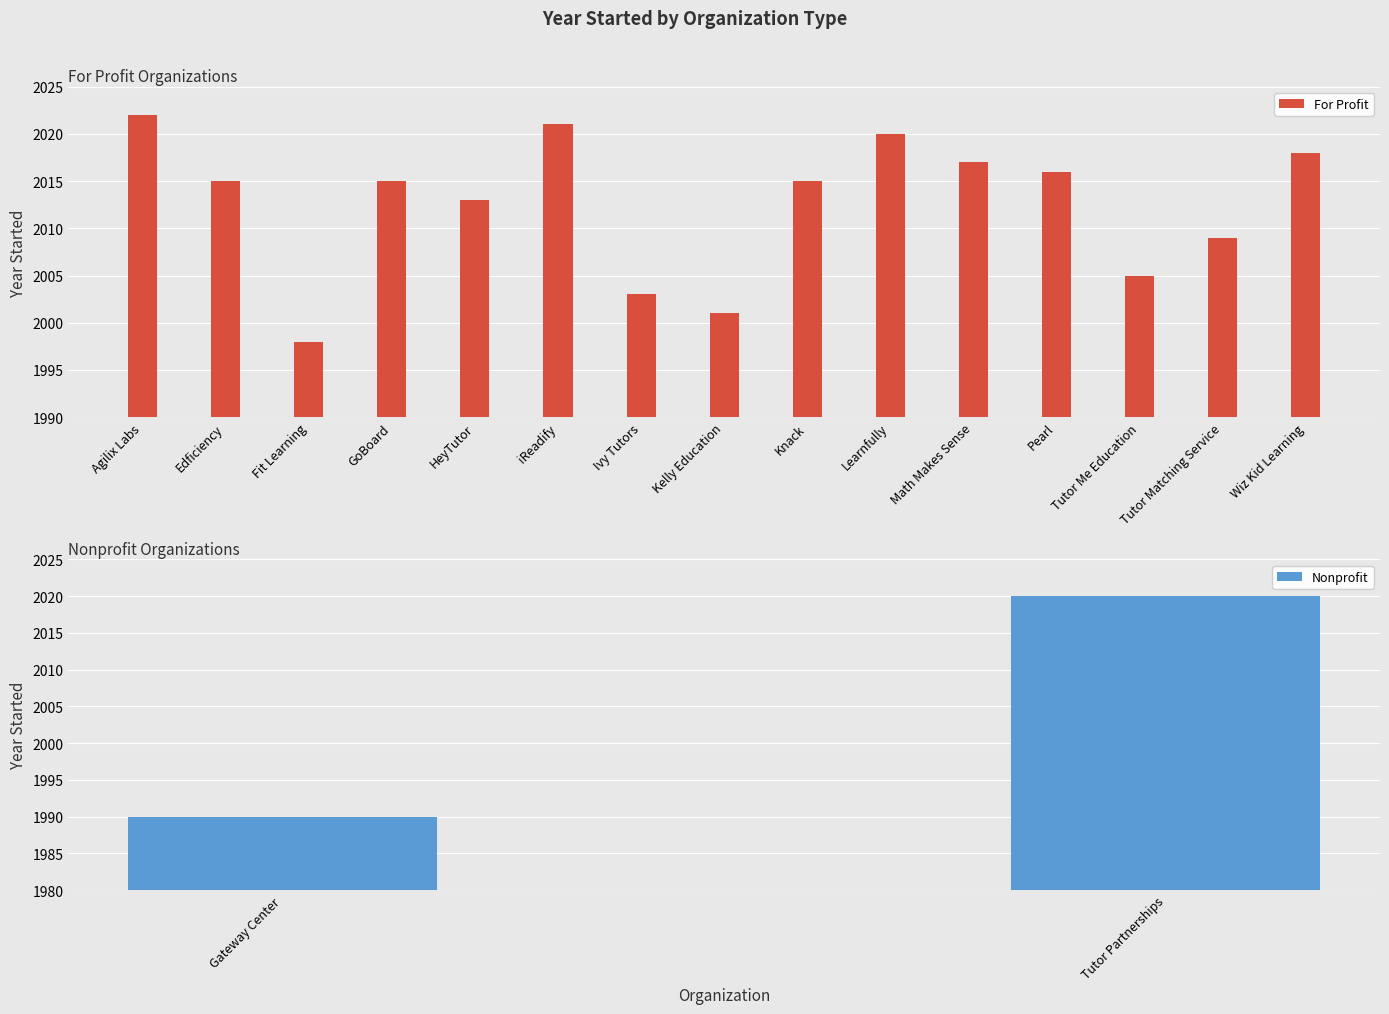

What value does the data have at Kelly Education?

2001